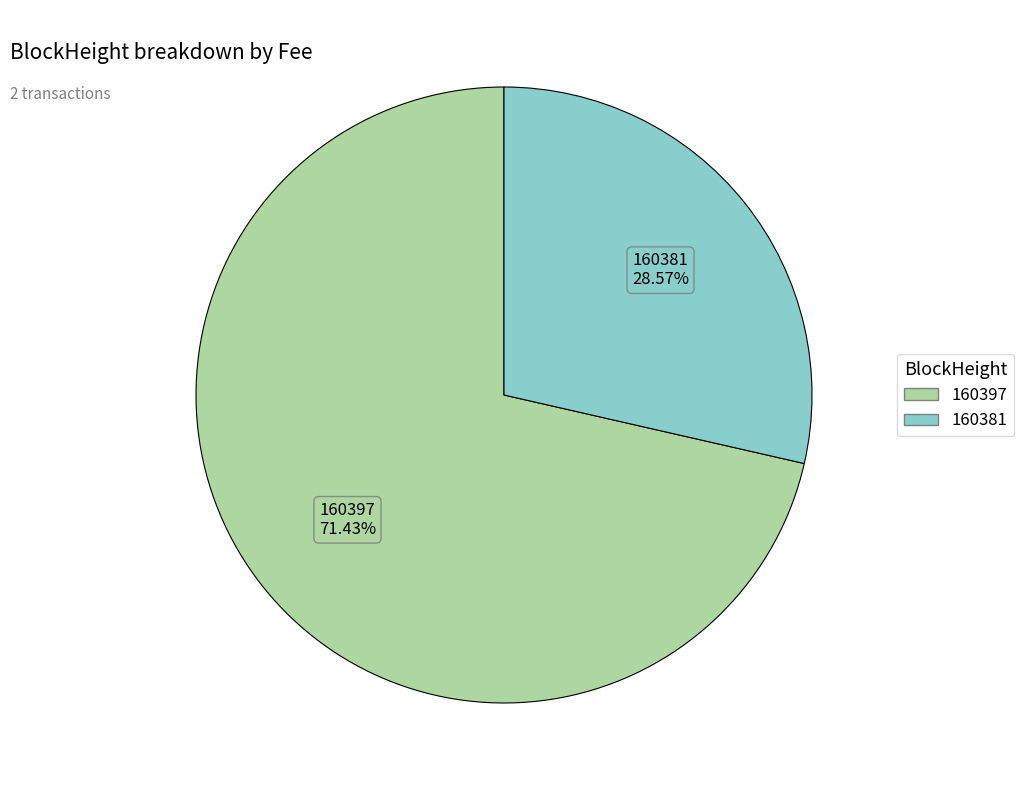

Between 160381 and 160397, which is larger?

160397